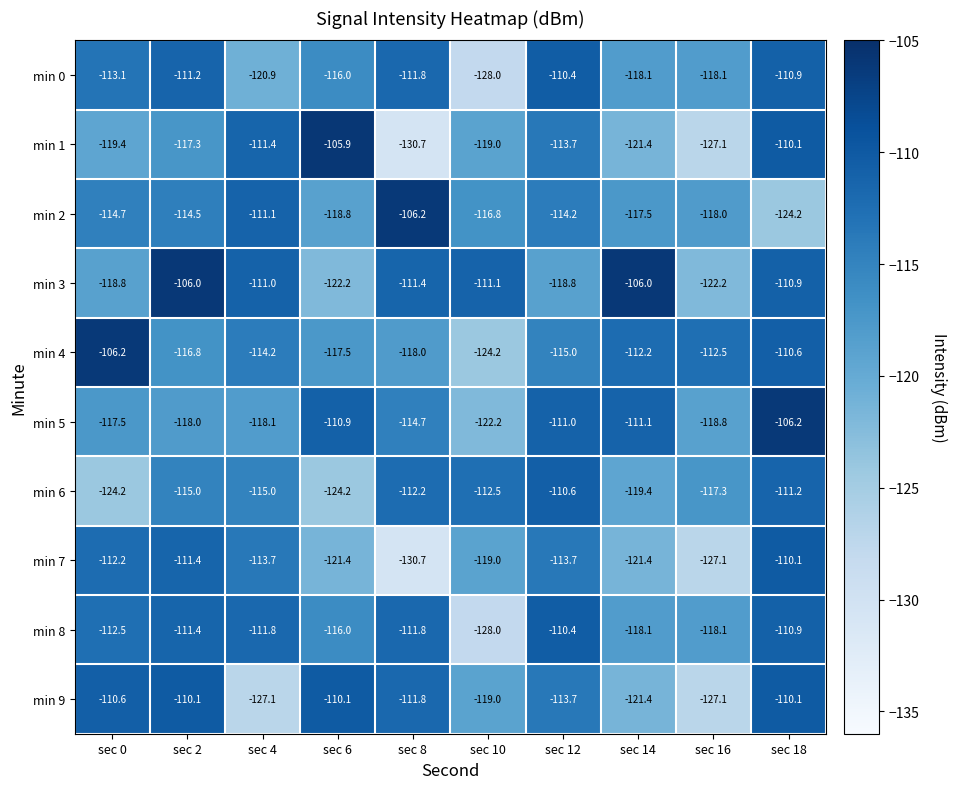

Which series changed the most between sec 8 and sec 14?

min 2